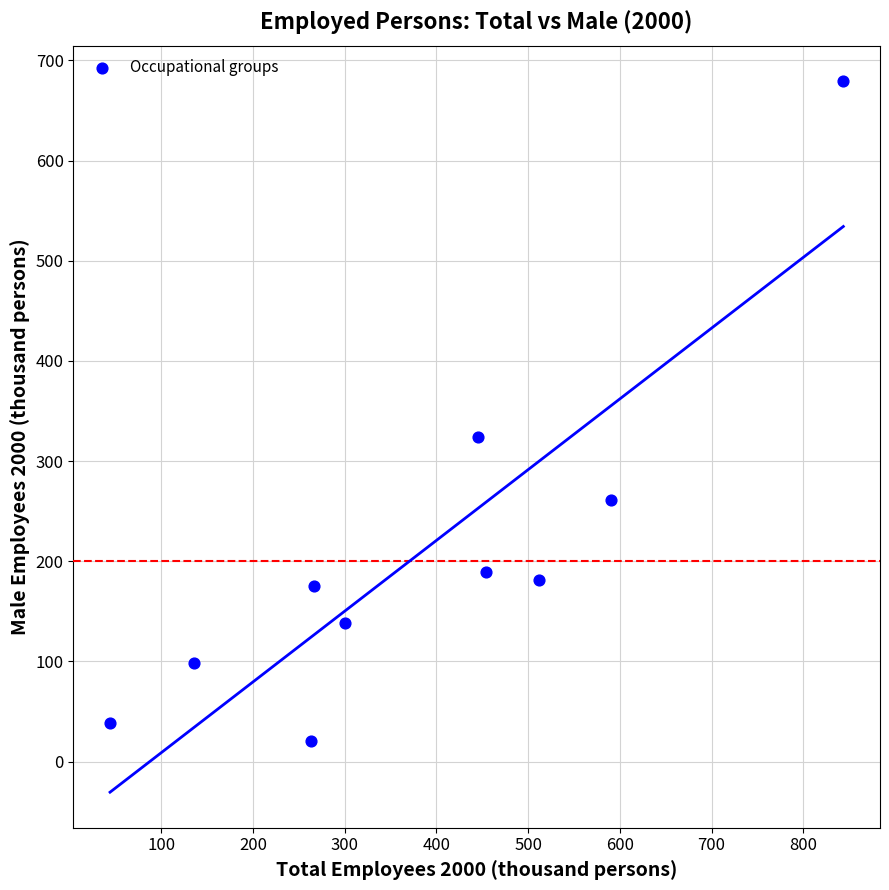

What is the range of Y values (max minus min)?

659.0